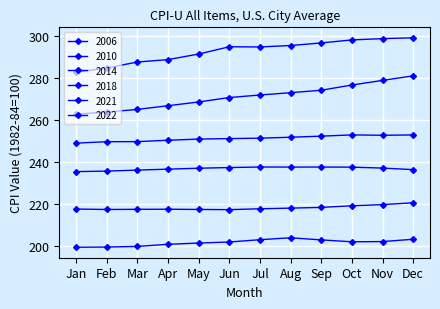

How many lines are shown in the chart?

6